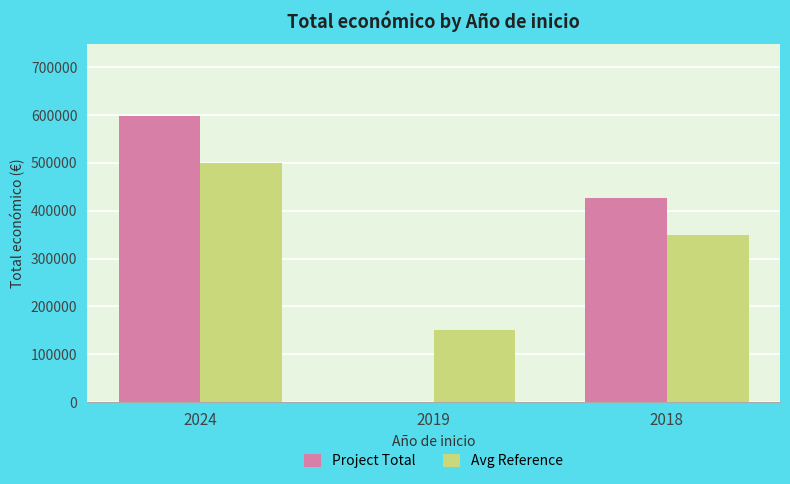

At which label does Avg Reference first exceed 350000?

2024